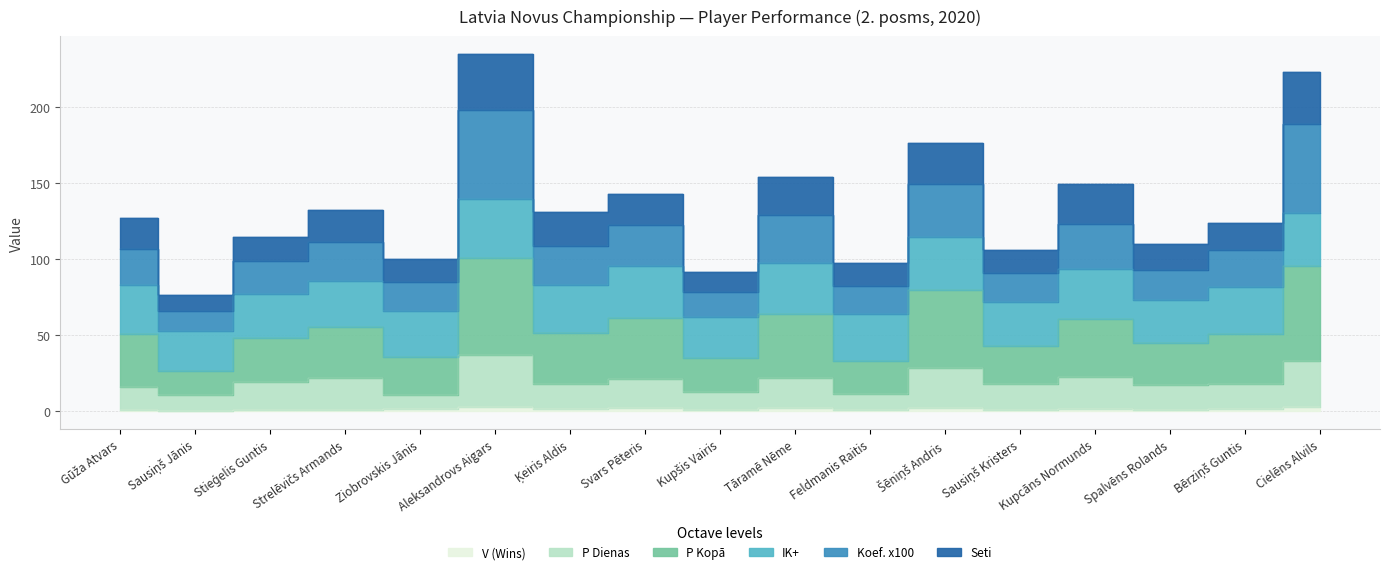

True or false: Seti and P Kopā cross at least once.

False